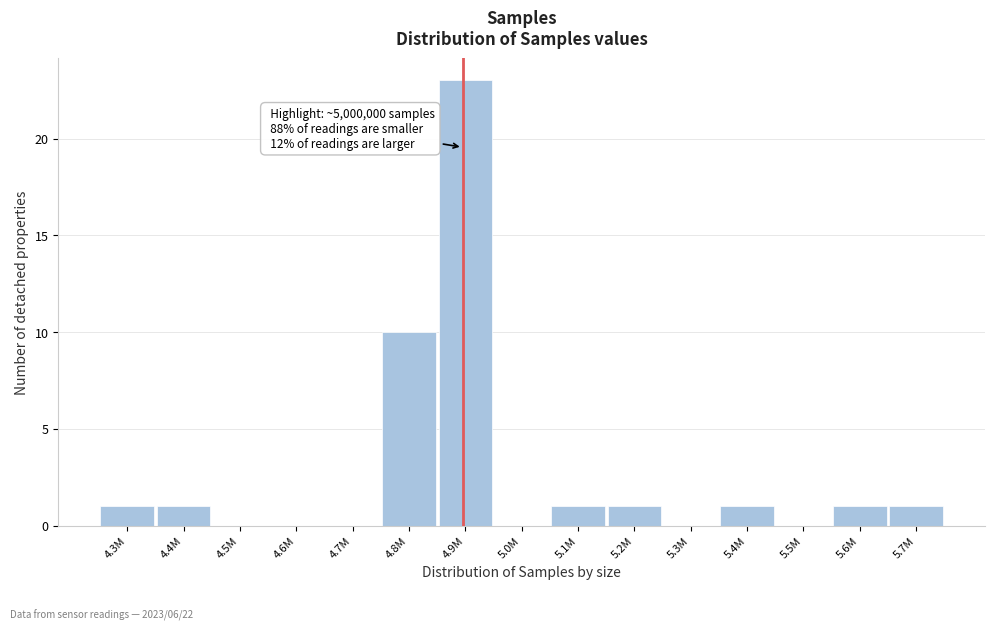

Reading right to left, what are all the values shown in this chart?

5.7M=1	5.6M=1	5.5M=0	5.4M=1	5.3M=0	5.2M=1	5.1M=1	5.0M=0	4.9M=23	4.8M=10	4.7M=0	4.6M=0	4.5M=0	4.4M=1	4.3M=1